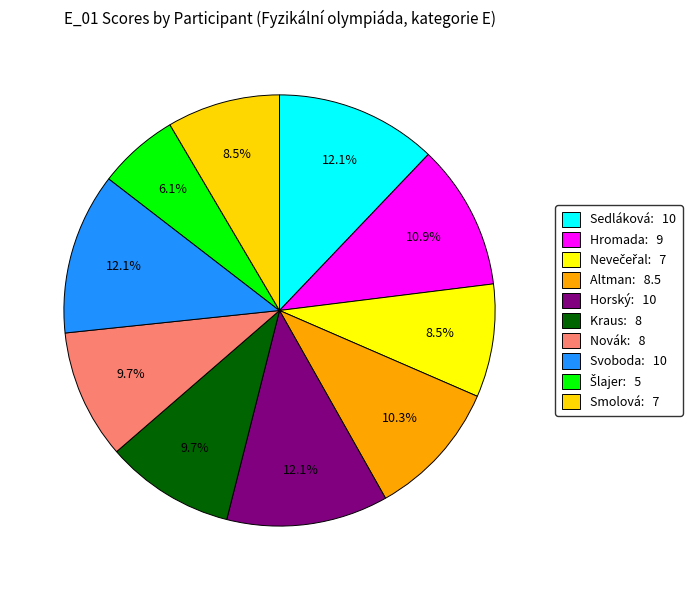

How many segments does this pie chart have?

10